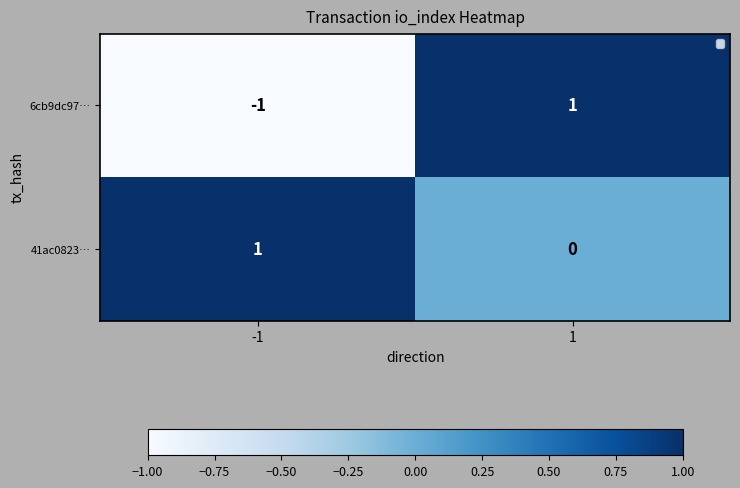

Reading right to left, list all the values displayed in this chart.

6cb9dc97…: 1=1	-1=-1
41ac0823…: 1=0	-1=1